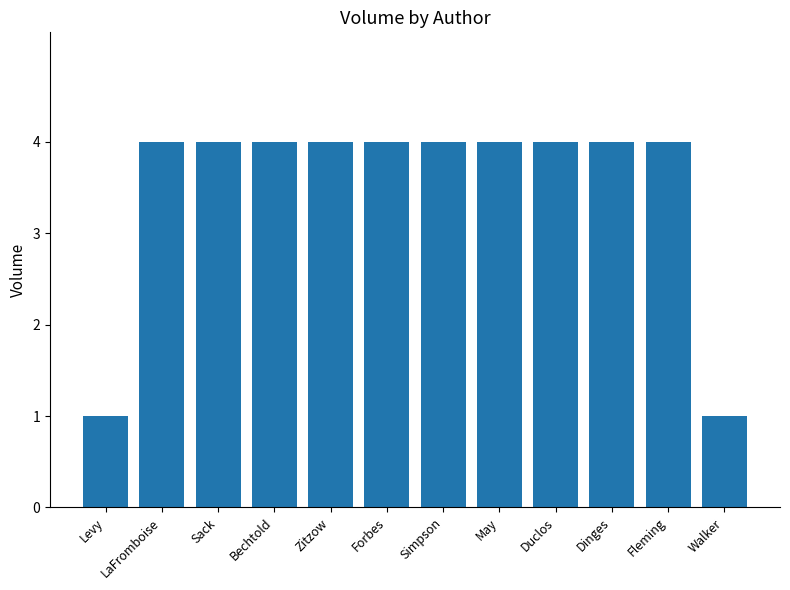

What is the difference between the values at Walker and Sack?

3